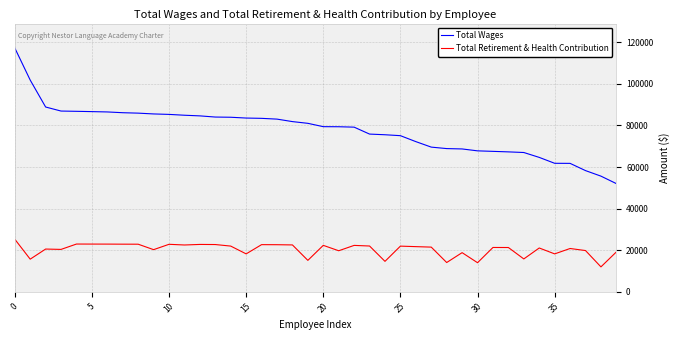

What is the lowest value of the Total Wages series?

52014.0